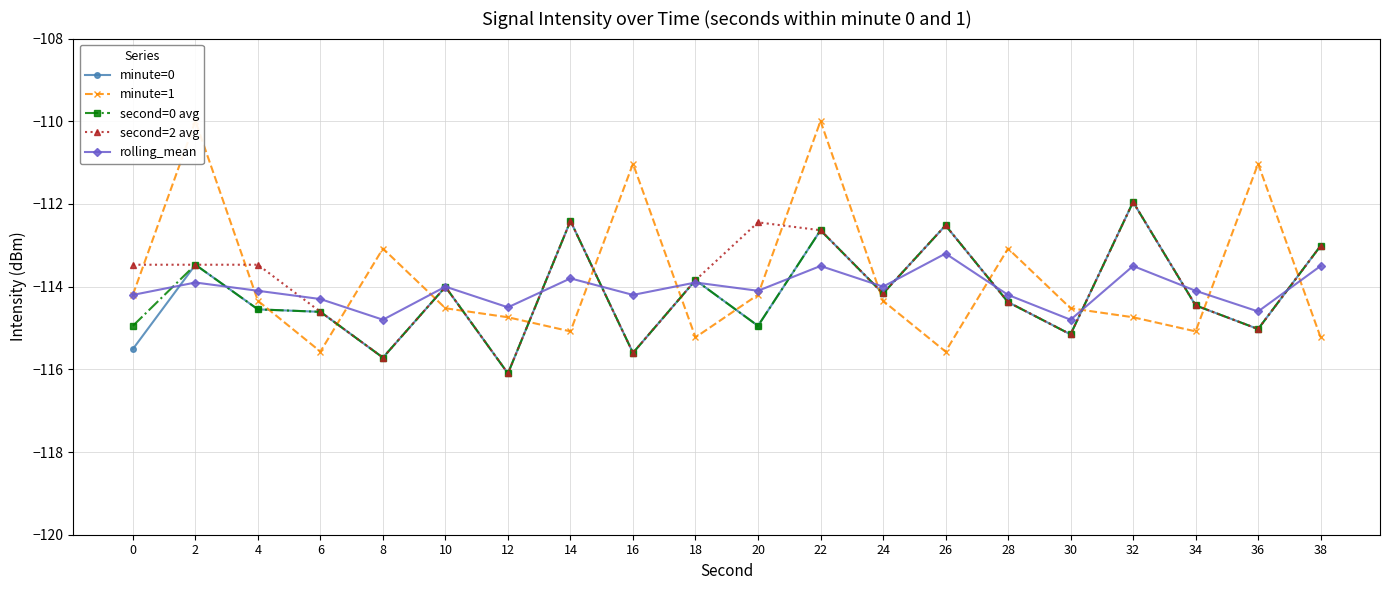

The value of rolling_mean at 6 is -70.4. True or false?

False